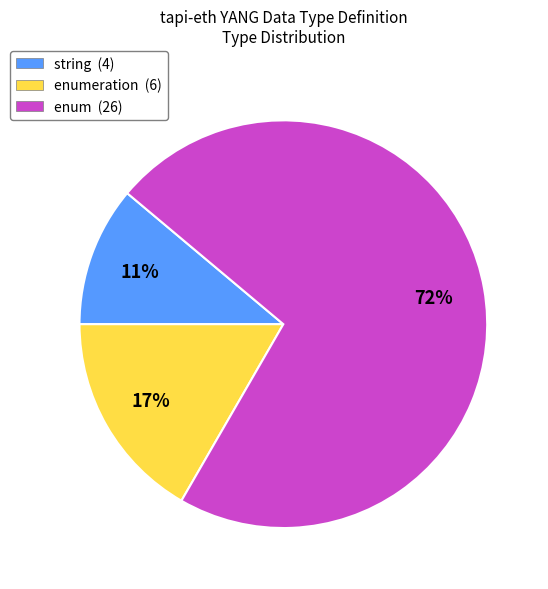

Is there a majority slice in this chart?

Yes